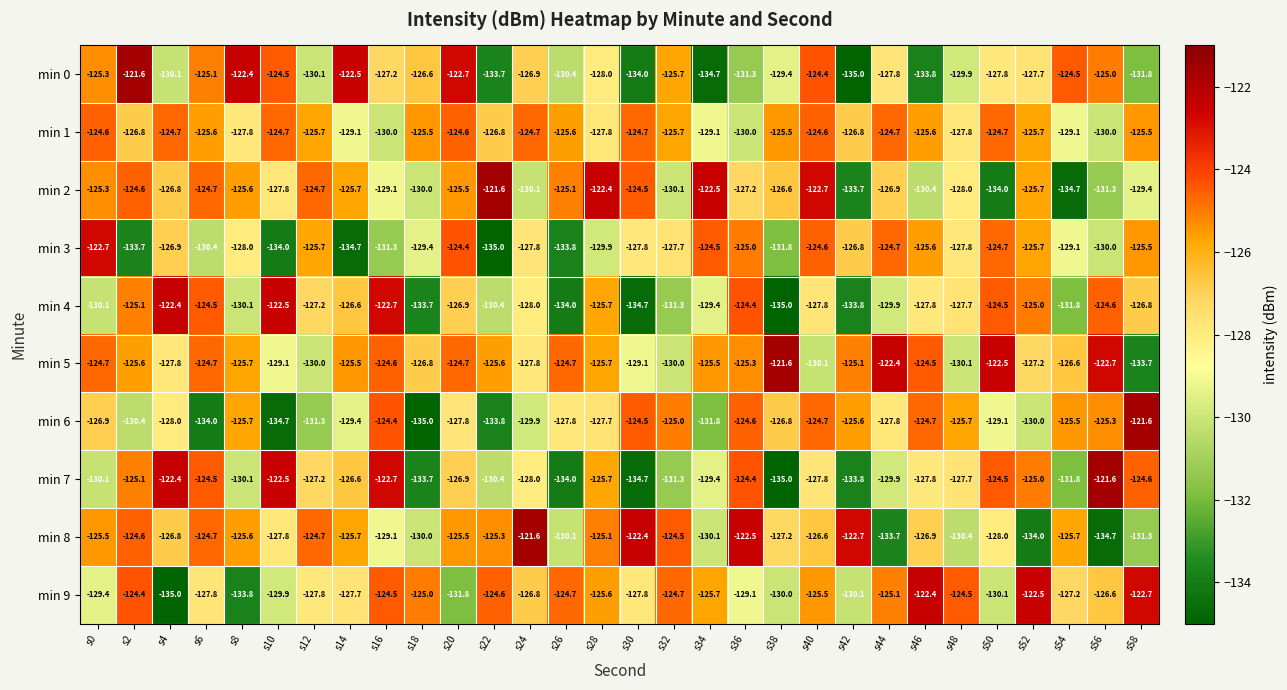

Is it true that min 4 equals -172.5 at s58?

False